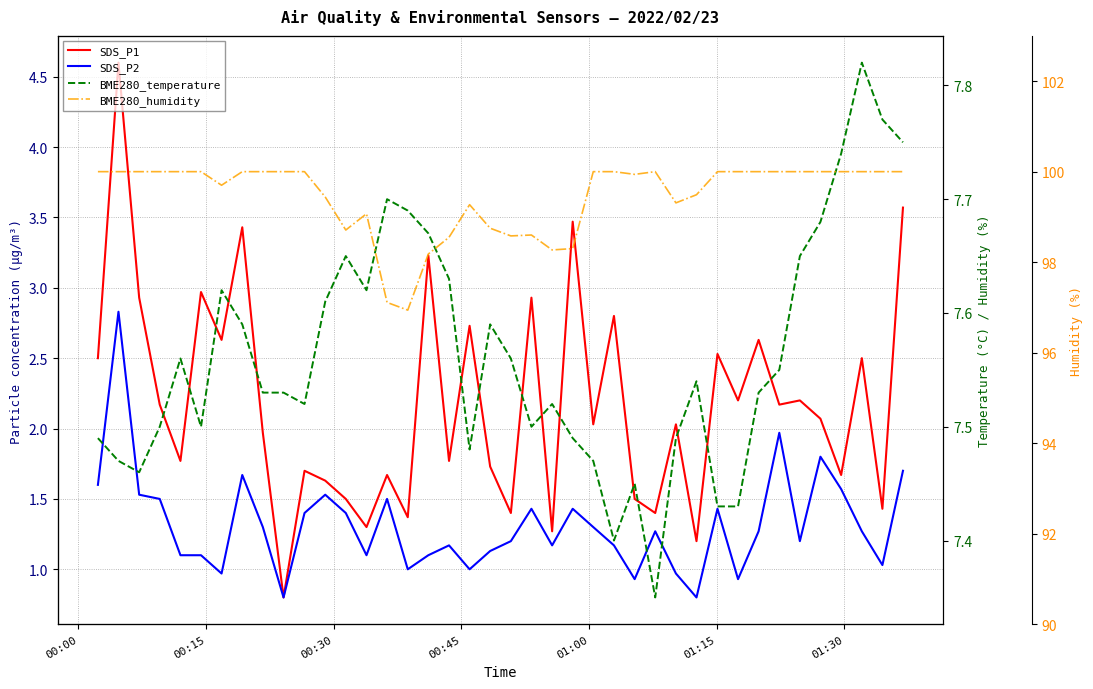

Is this an area chart (filled region under the line)?

No